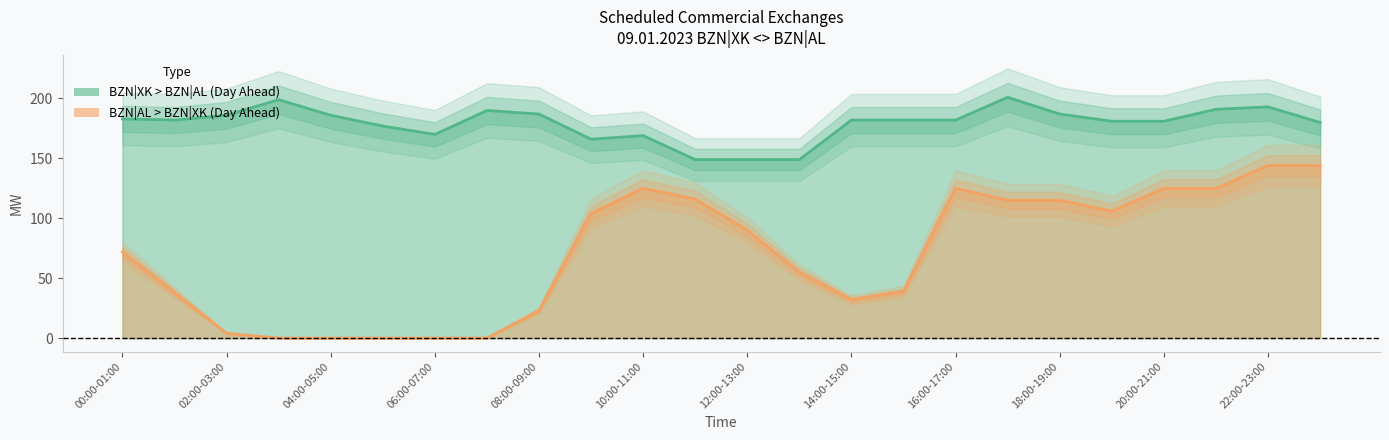

What is the maximum value for BZN|XK > BZN|AL (Day Ahead)?

201